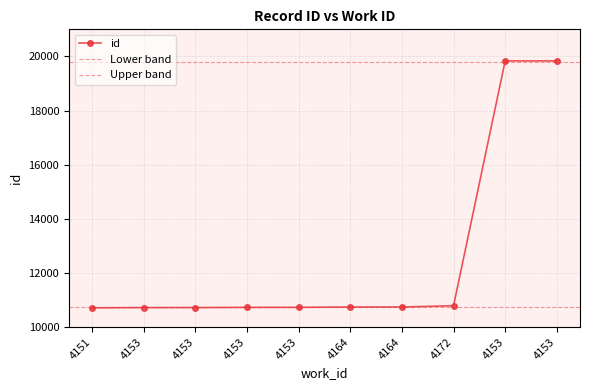

What is the ratio of the value at 4164 to the value at 4153?

0.5